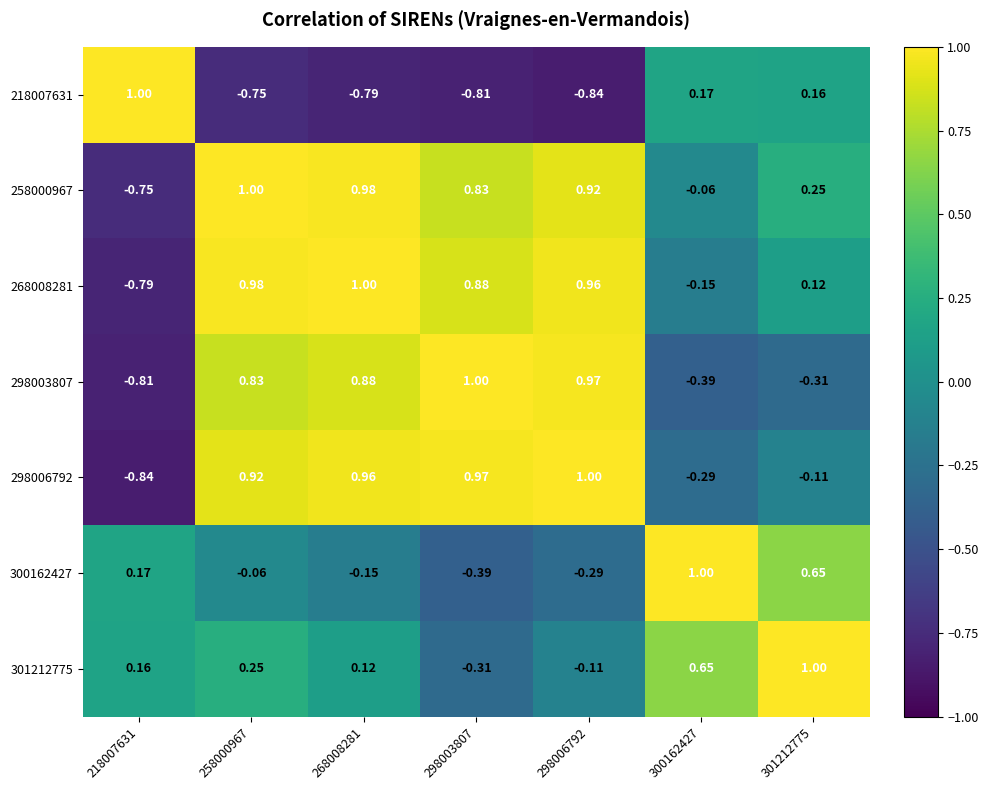

How many data points in 258000967 are less than 0?

2